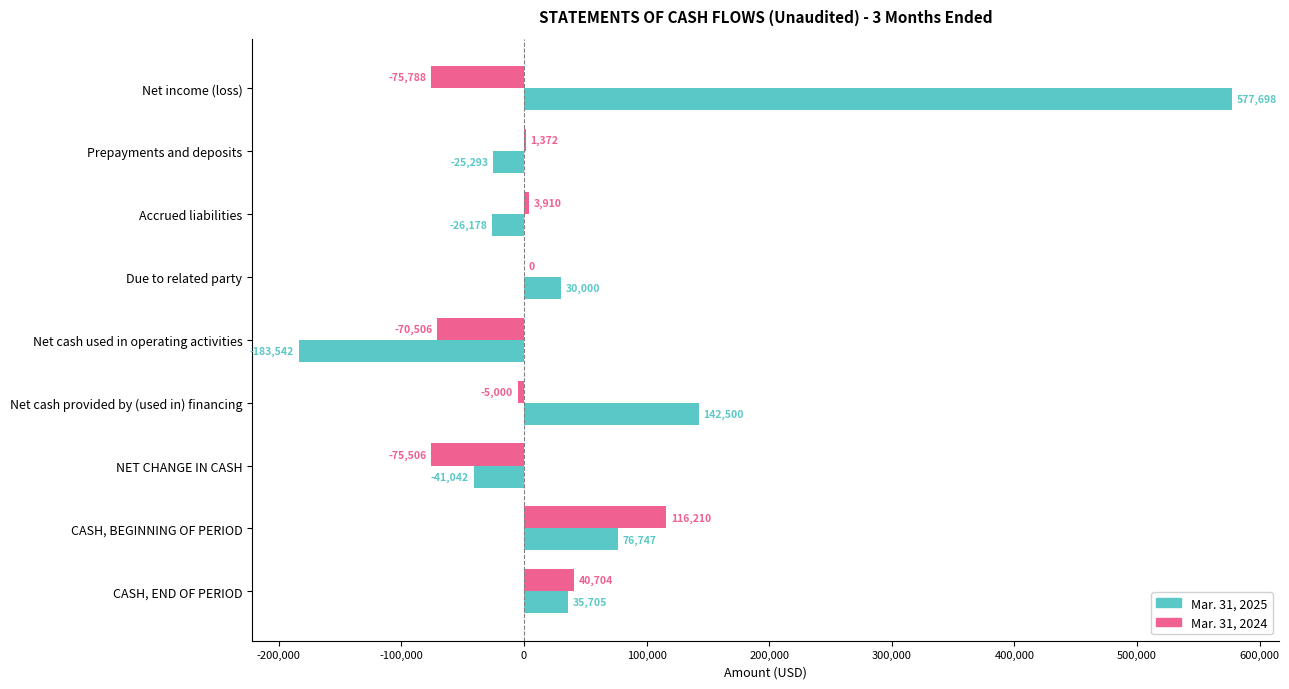

What is the sum of the Mar. 31, 2024 values at Accrued liabilities and CASH, END OF PERIOD?

44614